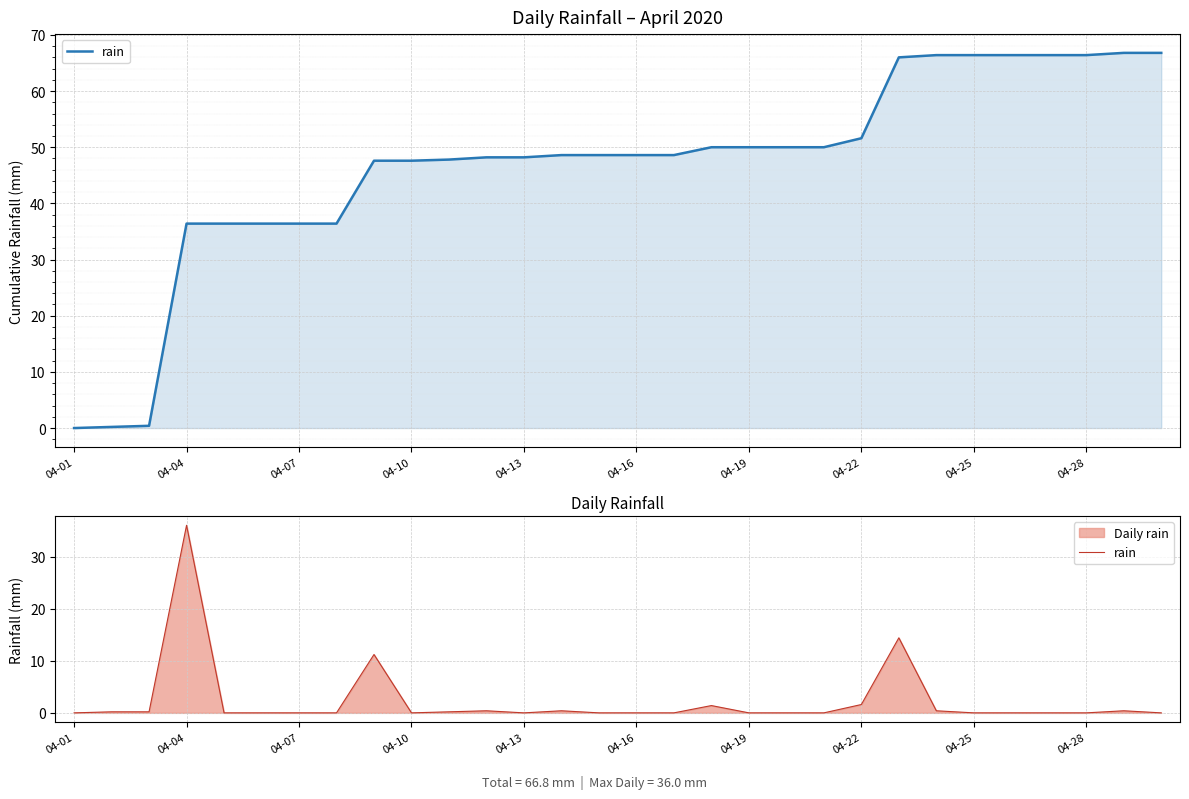

True or false: the data shows 21.8 at 04-07.

False